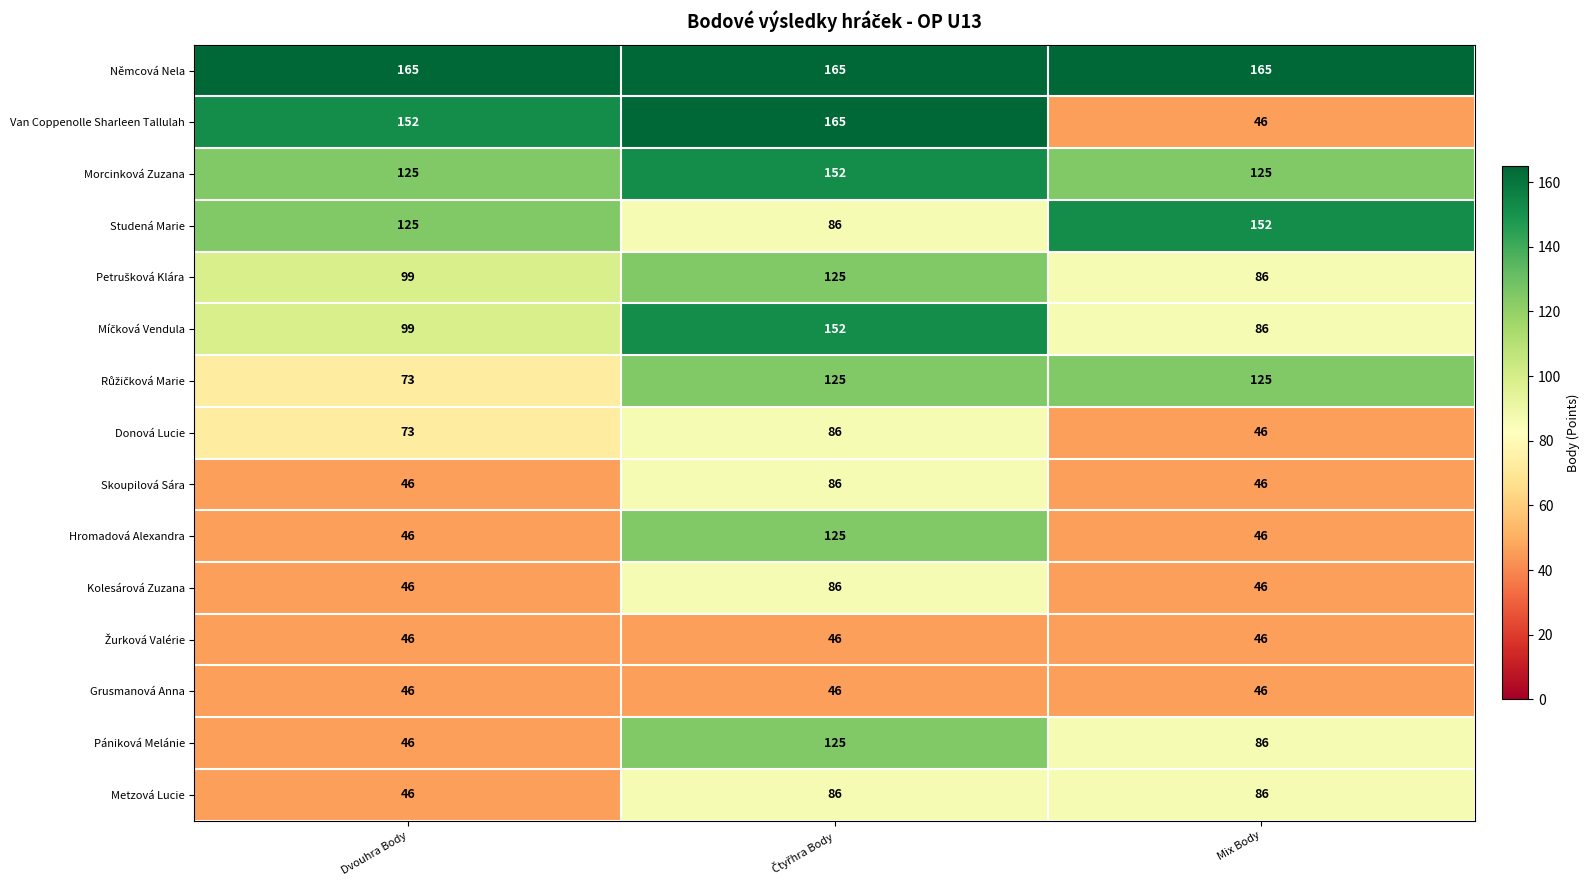

How many series are shown in this chart?

15